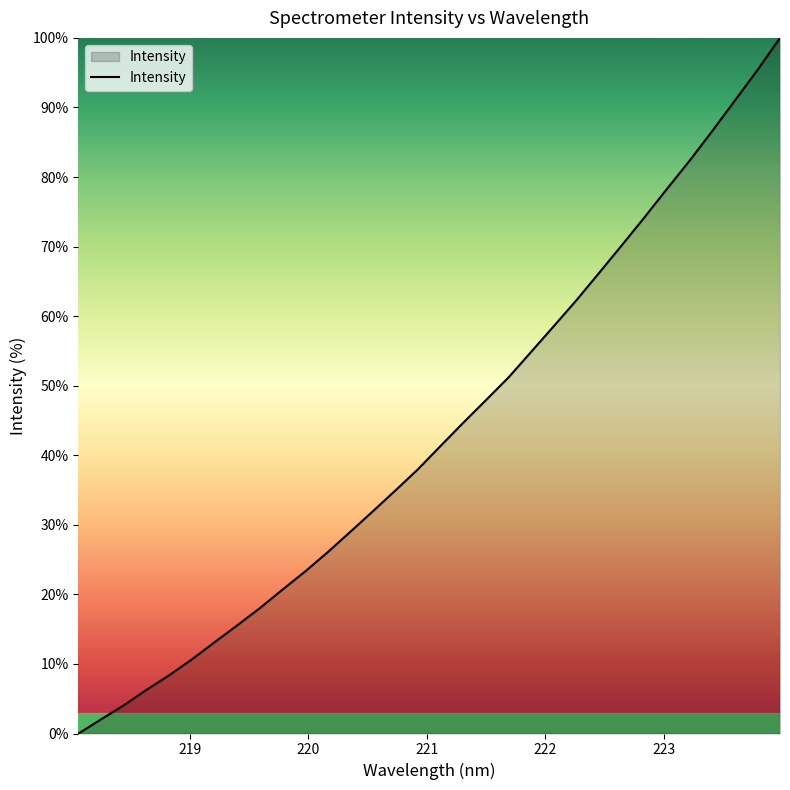

What is the maximum value shown in the chart?

100.0